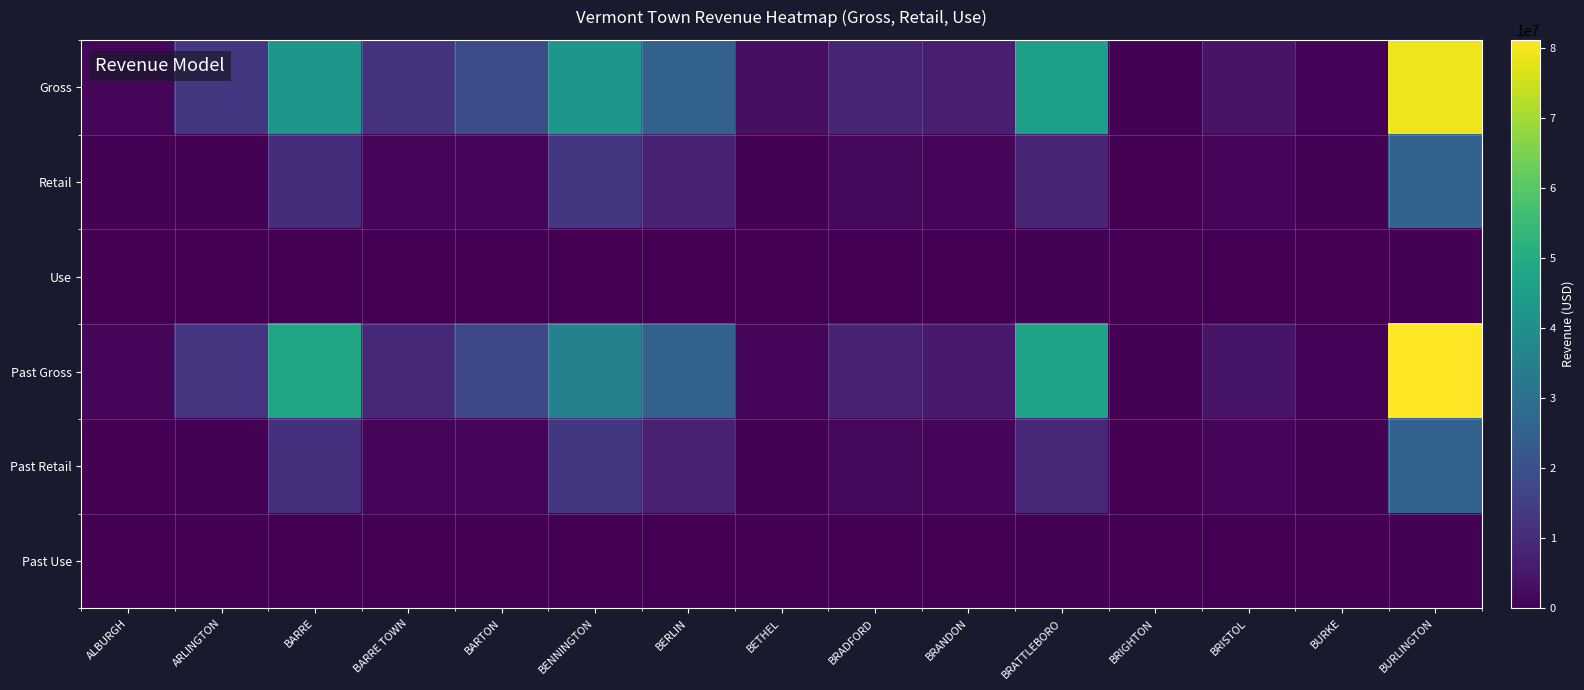

Which category has the highest value across all series?

BURLINGTON